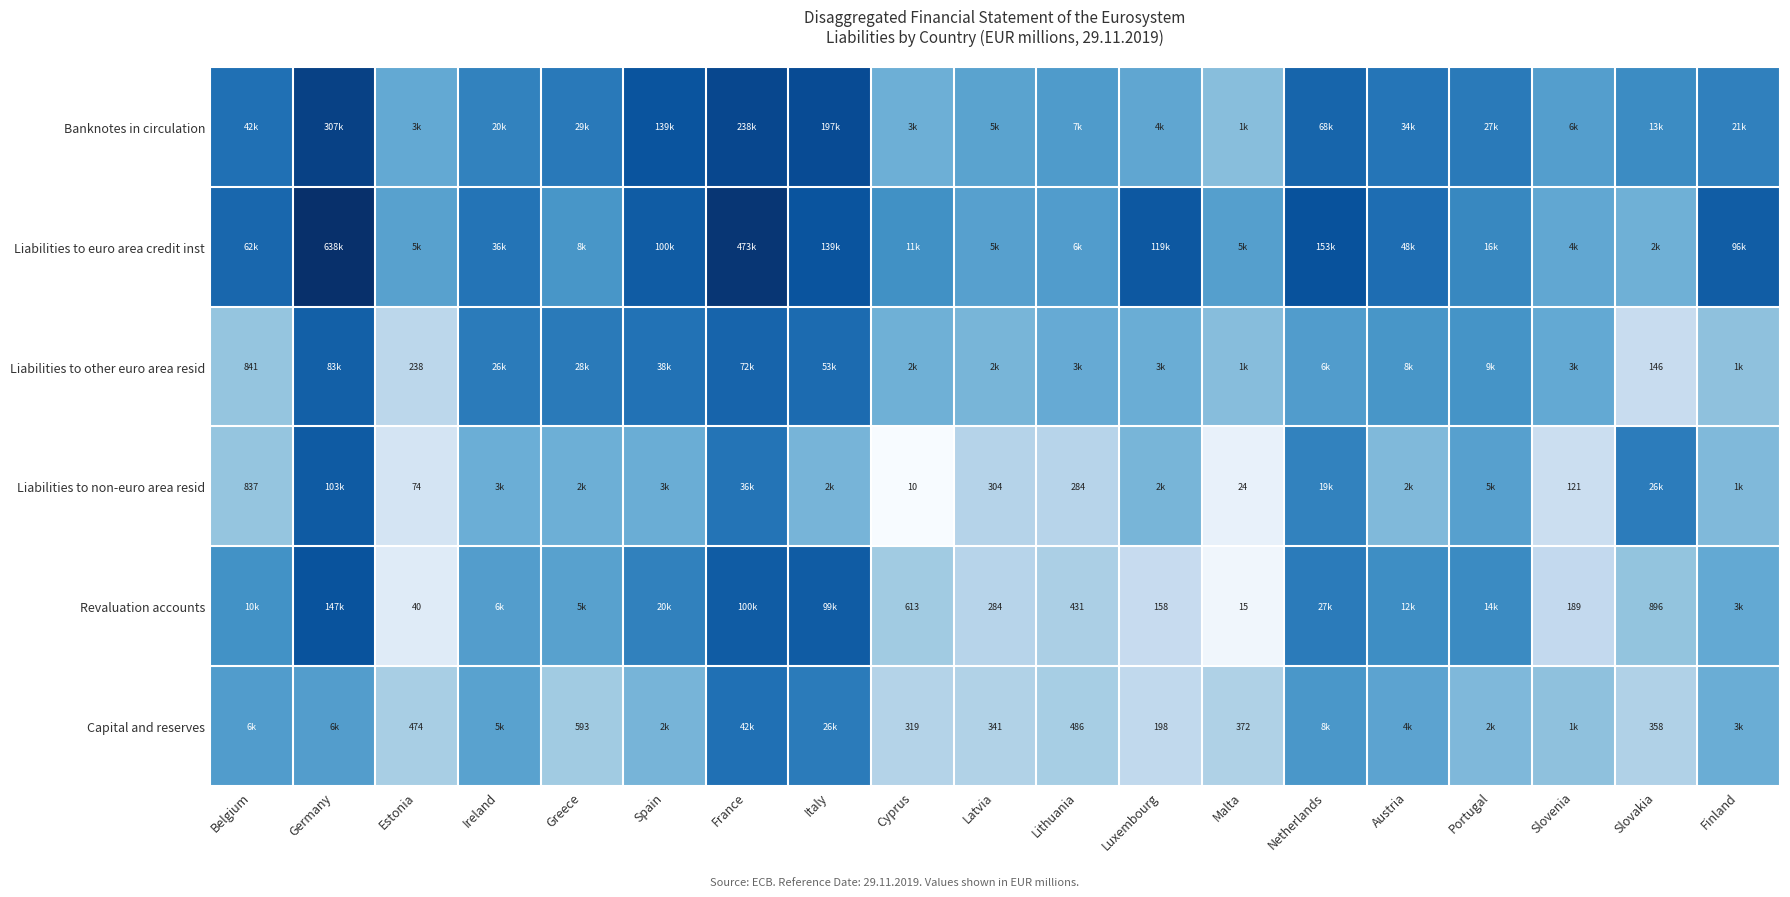

At how many categories does at least one series exceed 4?

19